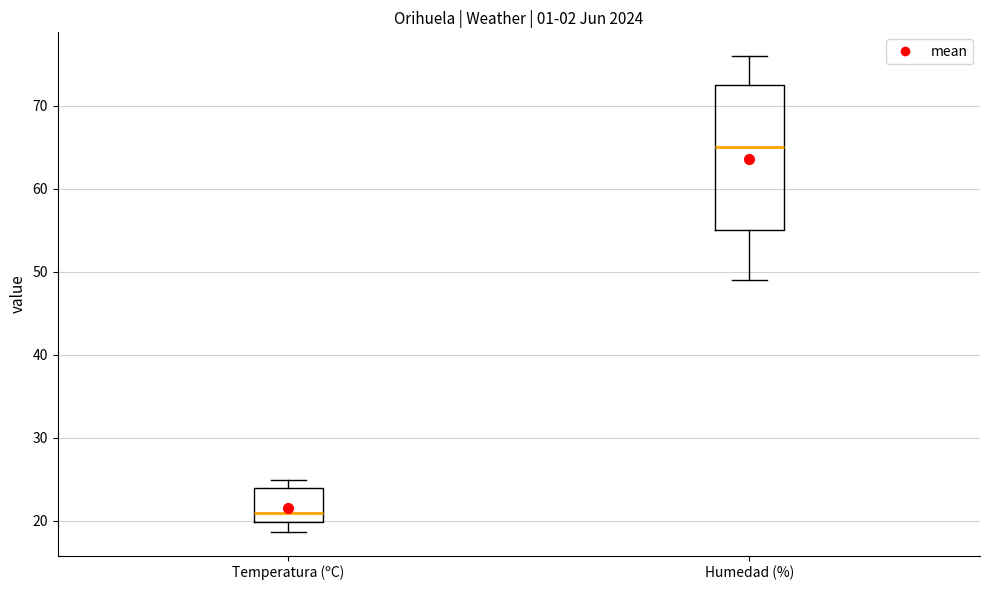

Which box is the tallest, from its lower edge to its upper edge?

Humedad (%)